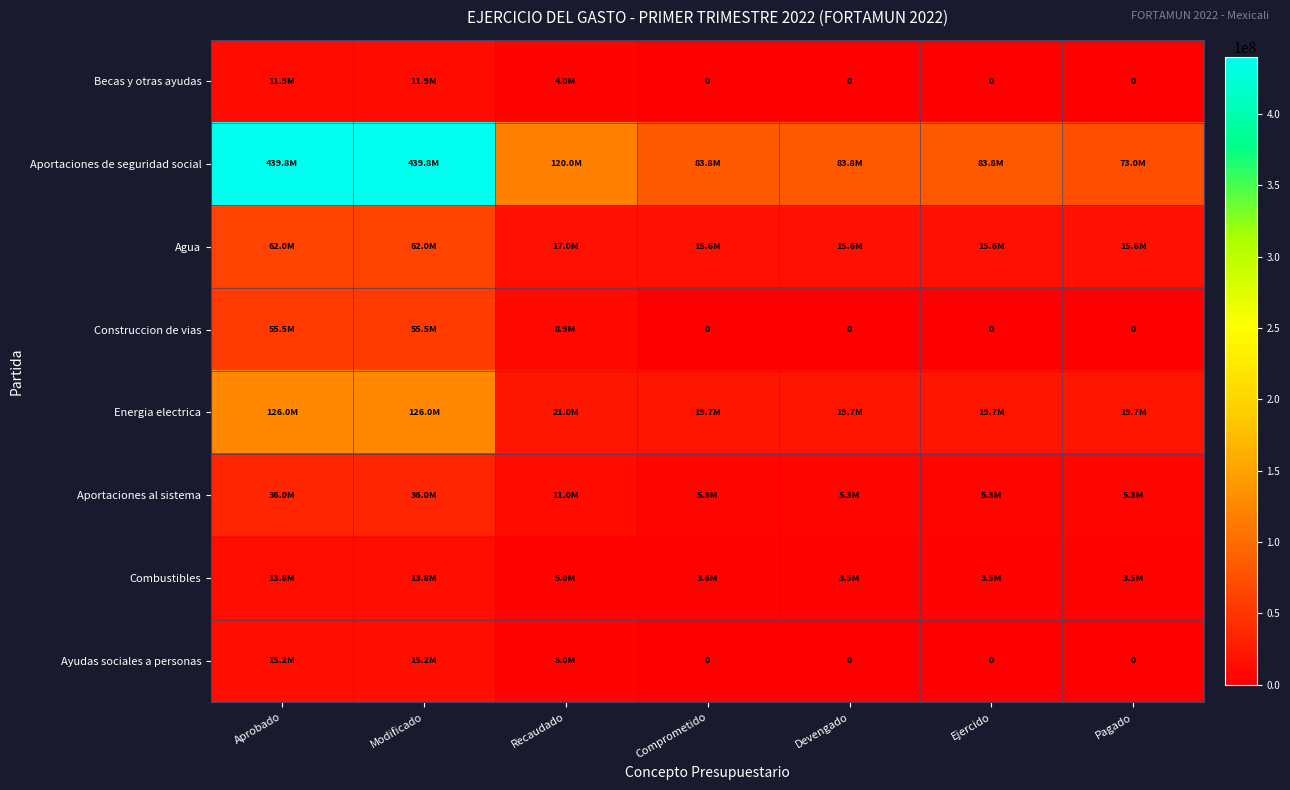

The value of Aportaciones al sistema at Pagado is 1676838.8. True or false?

False